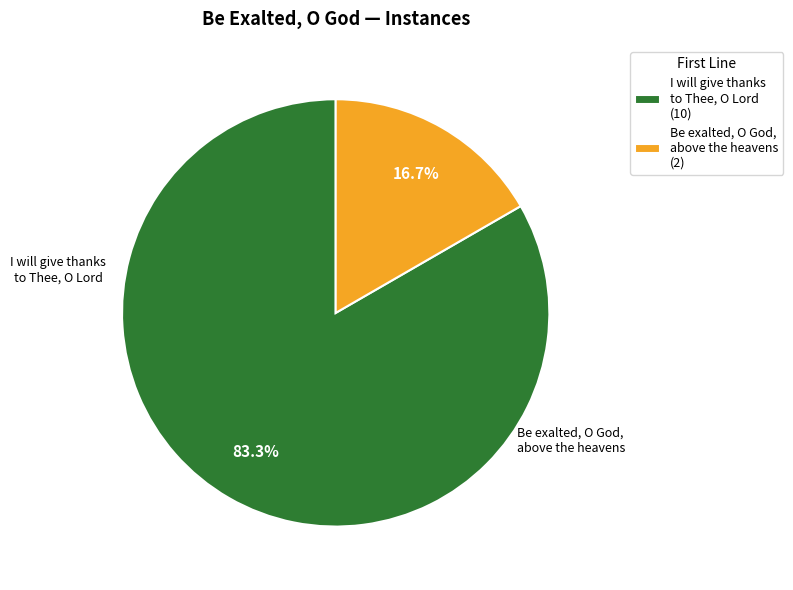

Between I will give thanks to Thee, O Lord and Be exalted, O God, above the heavens, which is larger?

I will give thanks to Thee, O Lord